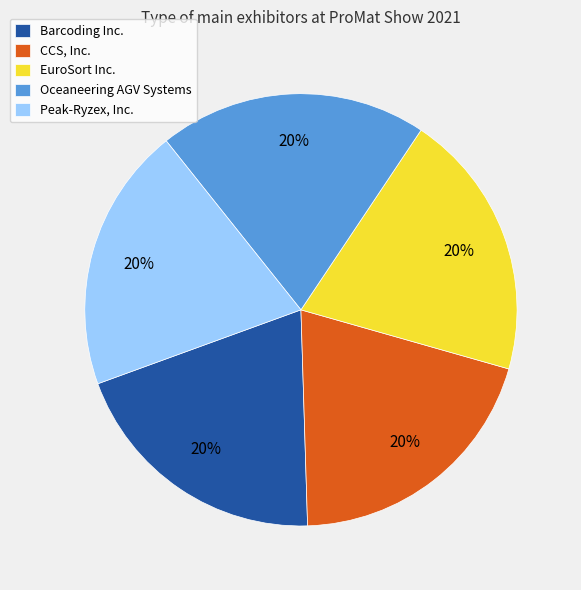

To the nearest percent, what percentage of the pie is EuroSort Inc.?

20%